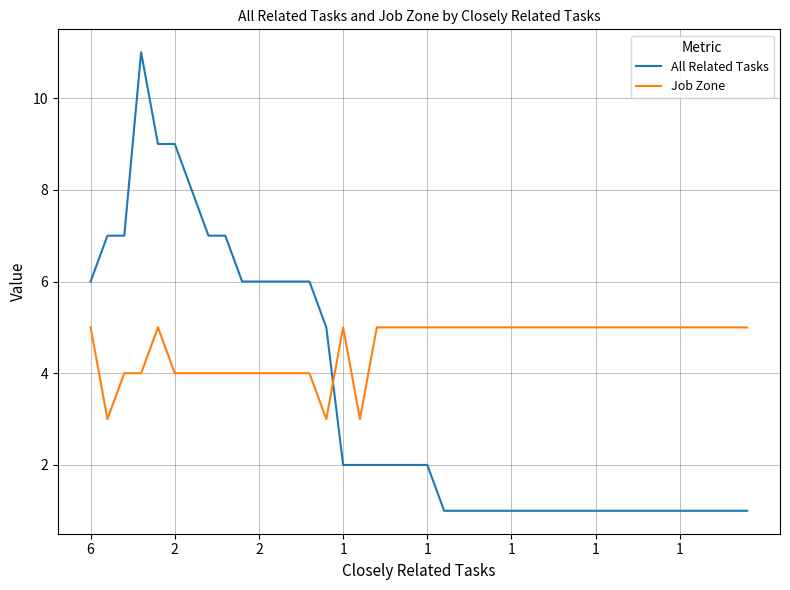

After their last crossing, which series has the higher values: Job Zone or All Related Tasks?

Job Zone